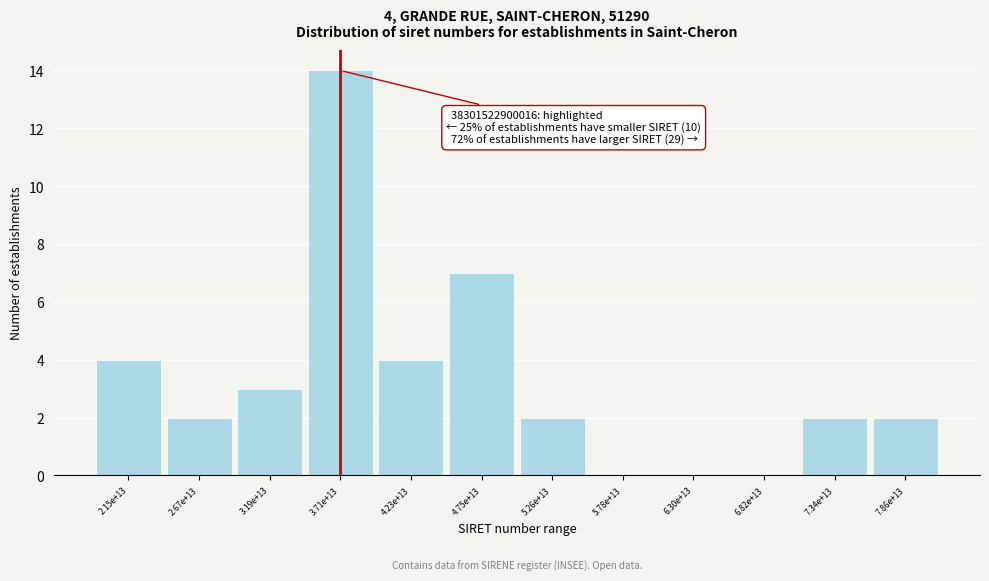

Reading left to right, what are all the values shown in this chart?

2.15e+13=4	2.67e+13=2	3.19e+13=3	3.71e+13=14	4.23e+13=4	4.75e+13=7	5.26e+13=2	5.78e+13=0	6.30e+13=0	6.82e+13=0	7.34e+13=2	7.86e+13=2